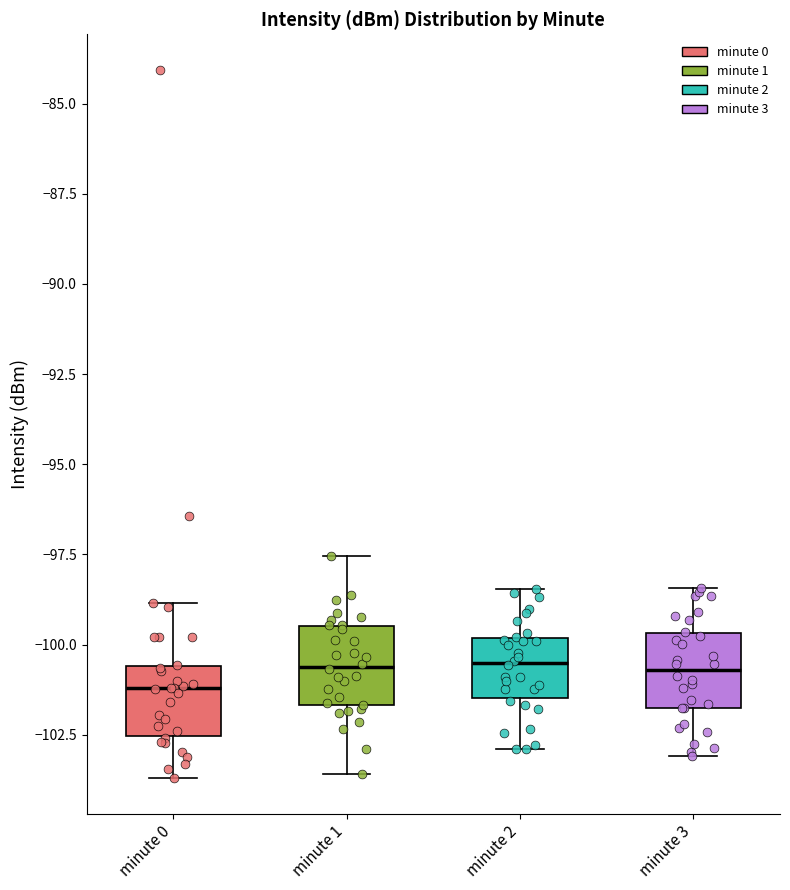

Where is the lower edge of the box for minute 2 on the y-axis? The values are not printed on the chart, so give them approximately, as read against the axis.

-101.5